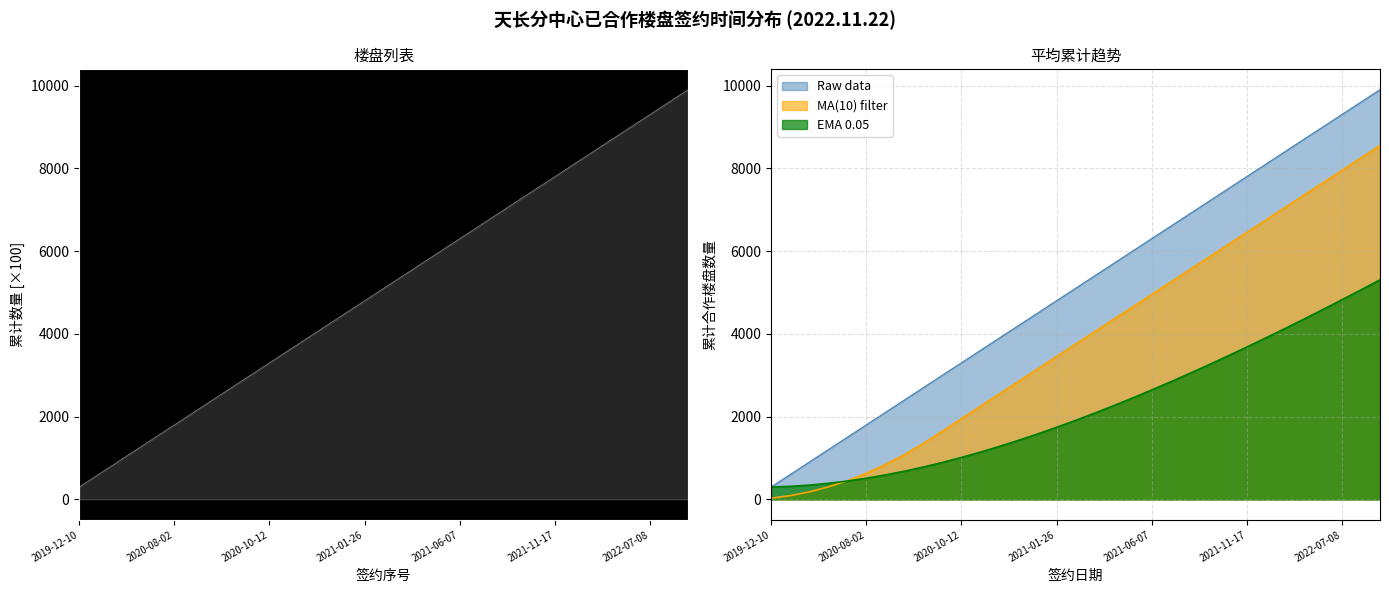

Which has a higher value, 2022-07-29 or 2021-03-03?

2022-07-29